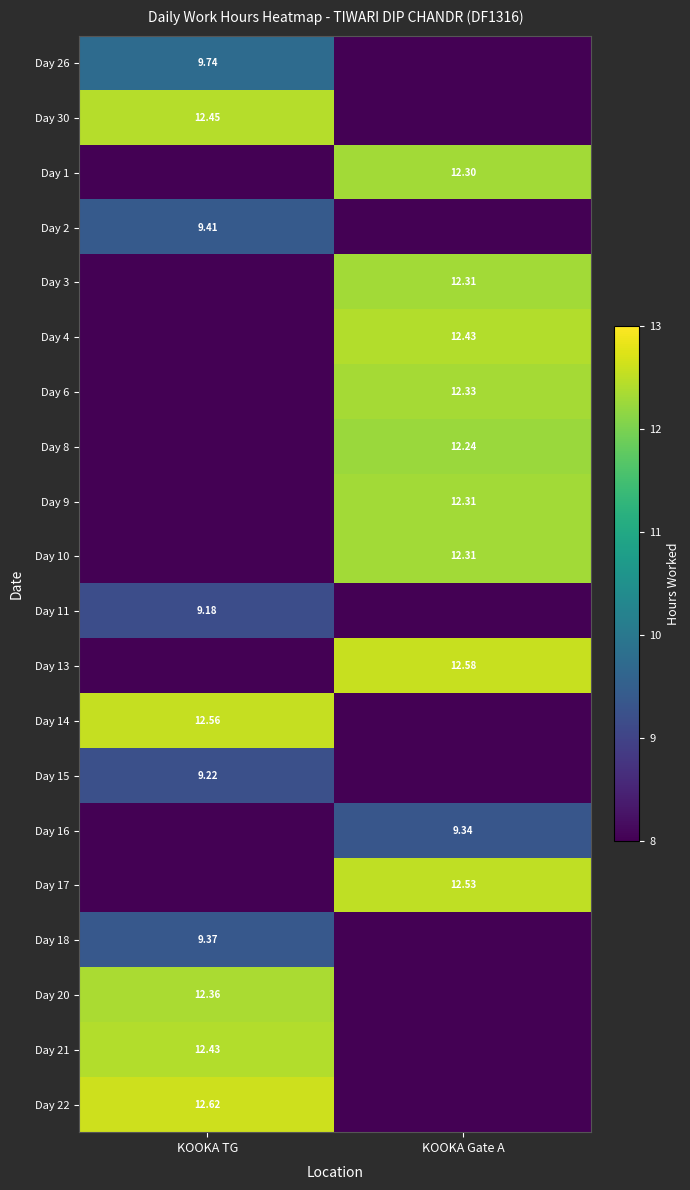

Which series has the largest range (max minus min)?

Day 22